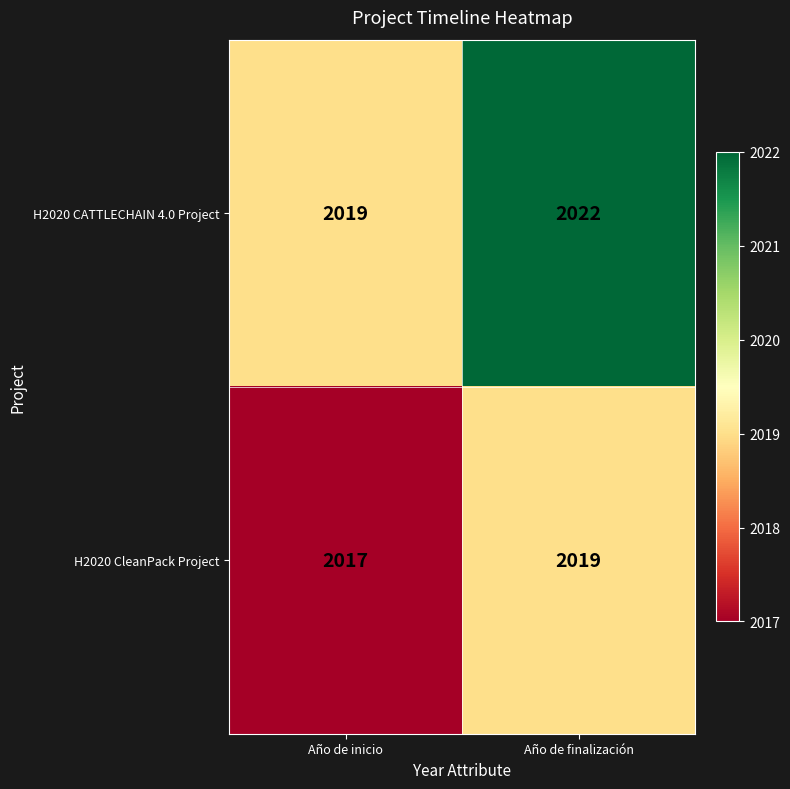

Which series has the widest spread of values?

H2020 CATTLECHAIN 4.0 Project